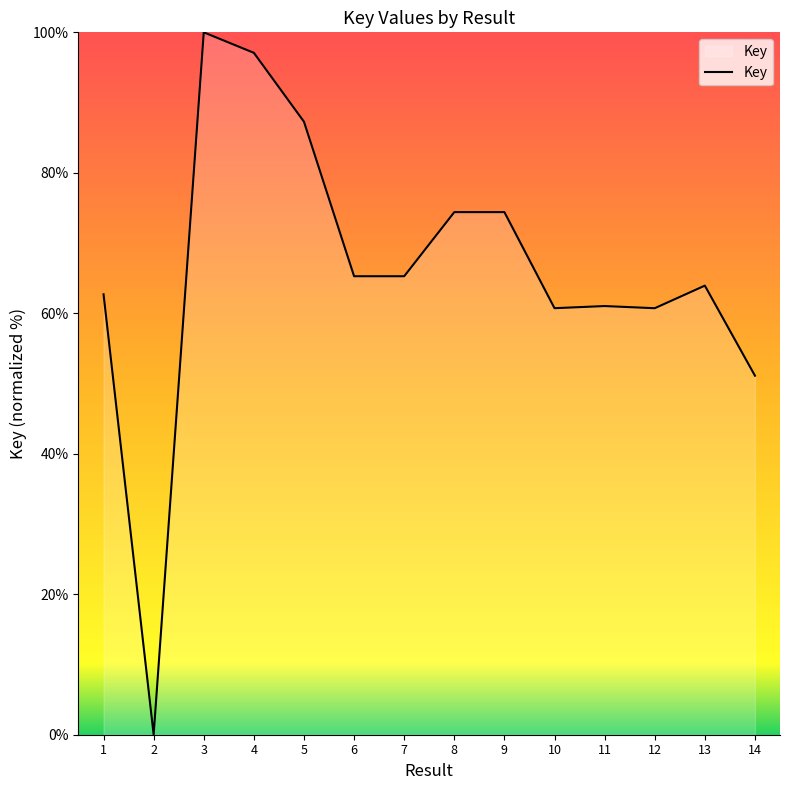

True or false: the data shows 60.7 at 12.

True